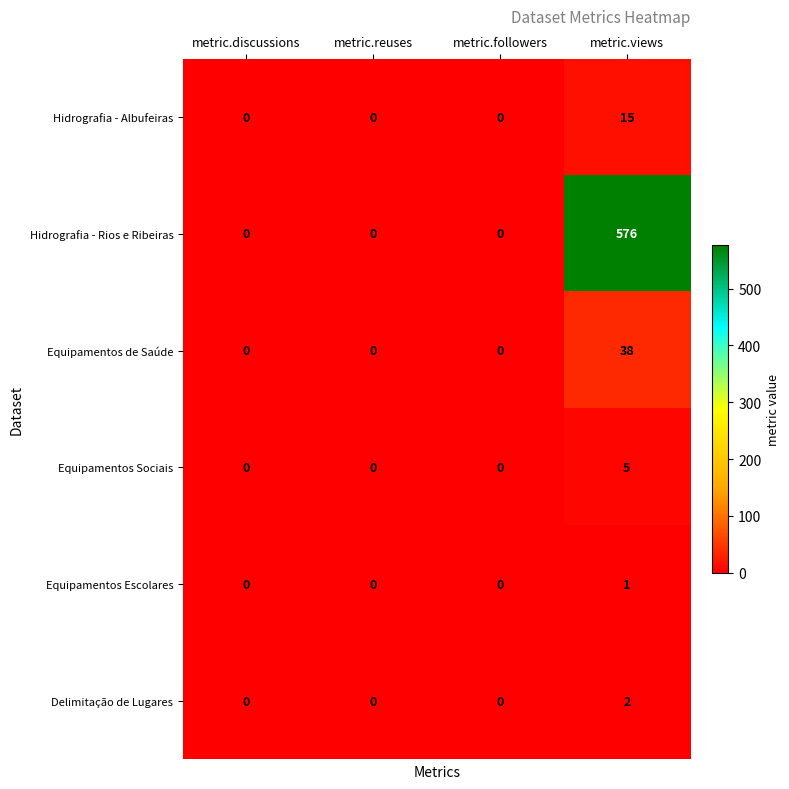

Count the Delimitação de Lugares values in the range 0 to 2.

4